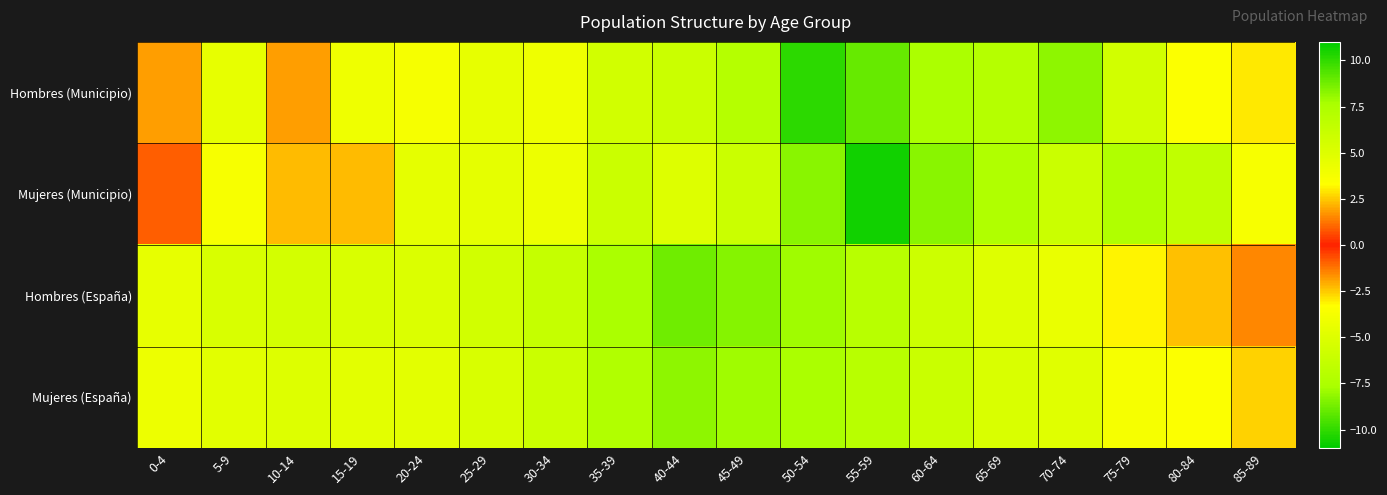

At 85-89, list the series in order from smallest to largest.

Hombres (Municipio), Hombres (España), Mujeres (España), Mujeres (Municipio)